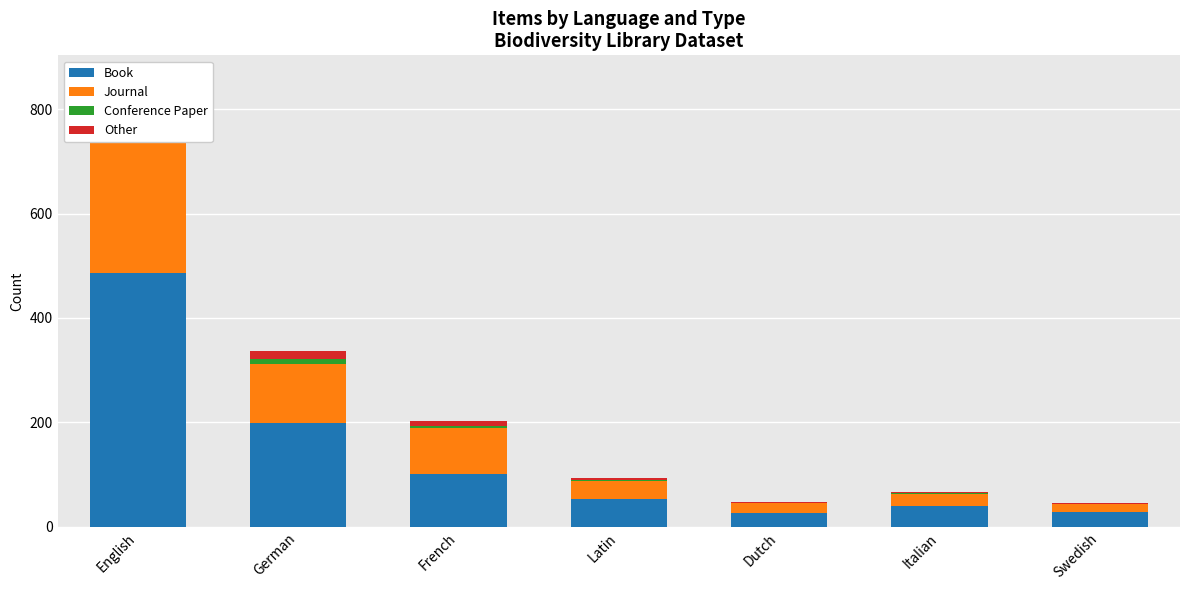

At Italian, list the series in order from largest to smallest.

Book, Journal, Other, Conference Paper